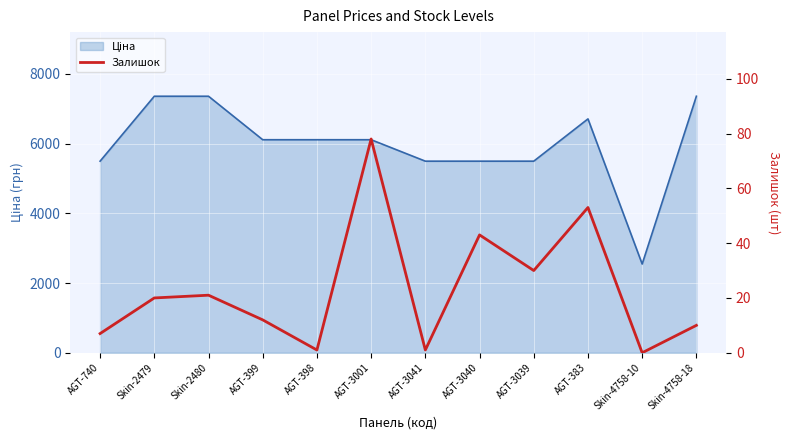

What is the sum of all values?

276